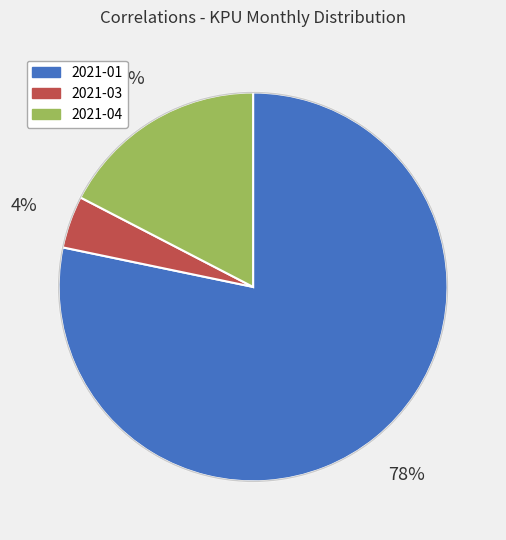

To the nearest percent, what is the difference between the 2021-04 and 2021-03 slice percentages?

13%